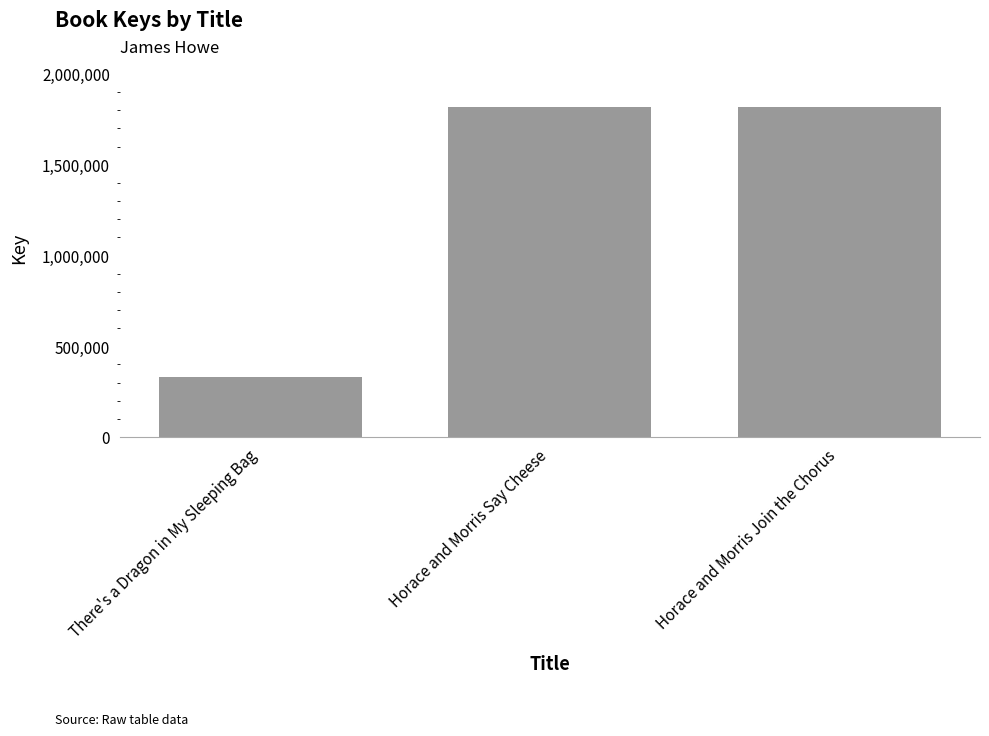

Which category has the lowest value across all series?

There's a Dragon in My Sleeping Bag